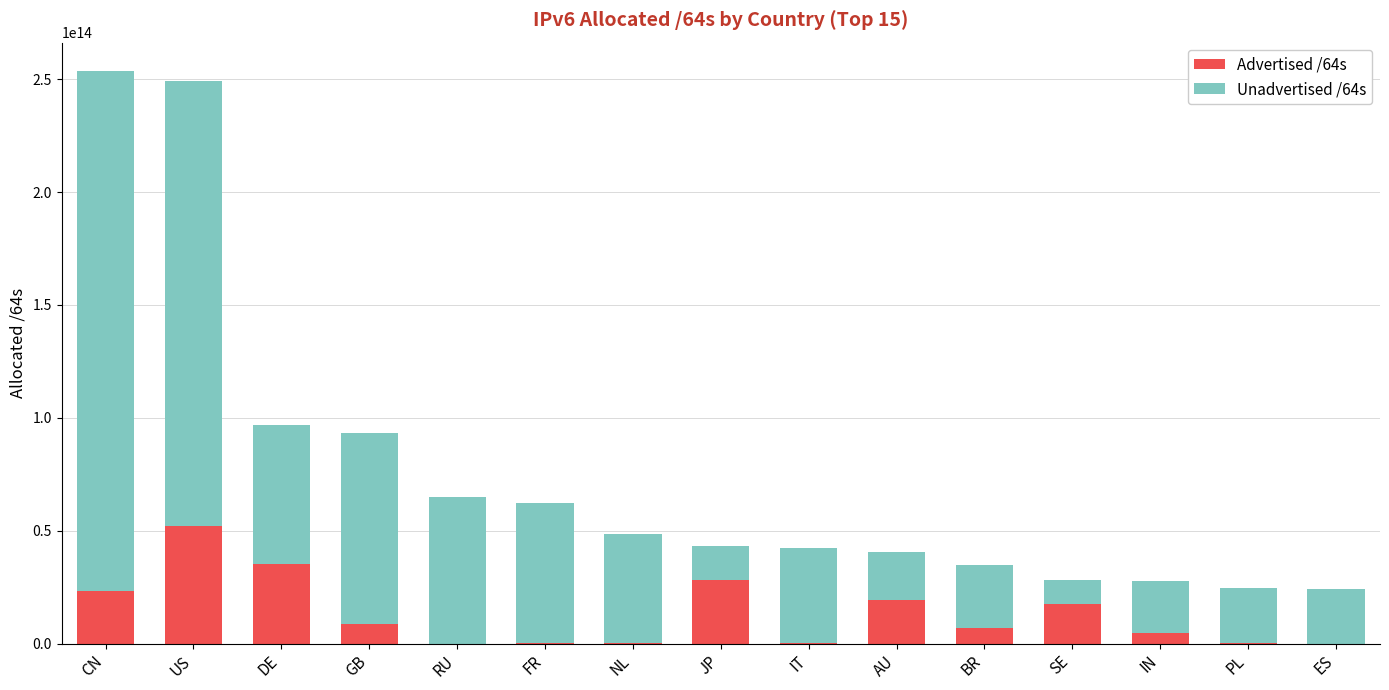

True or false: Advertised /64s has a value of 23410151784448 at CN.

True